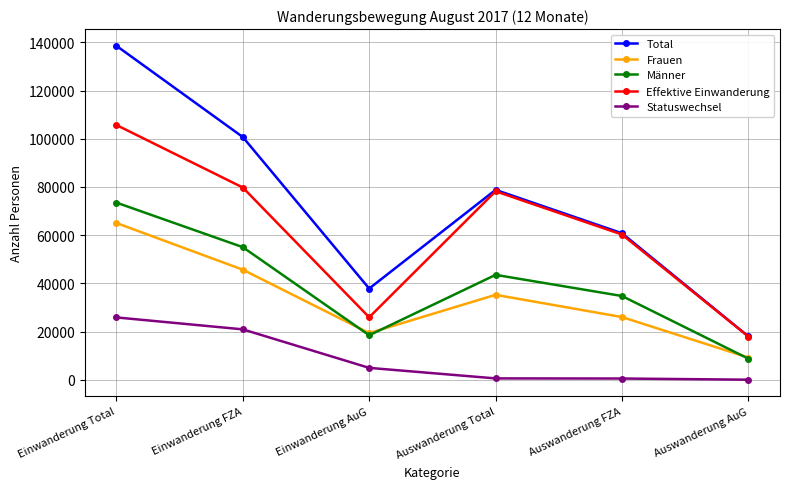

True or false: Frauen and Statuswechsel intersect in this chart.

False